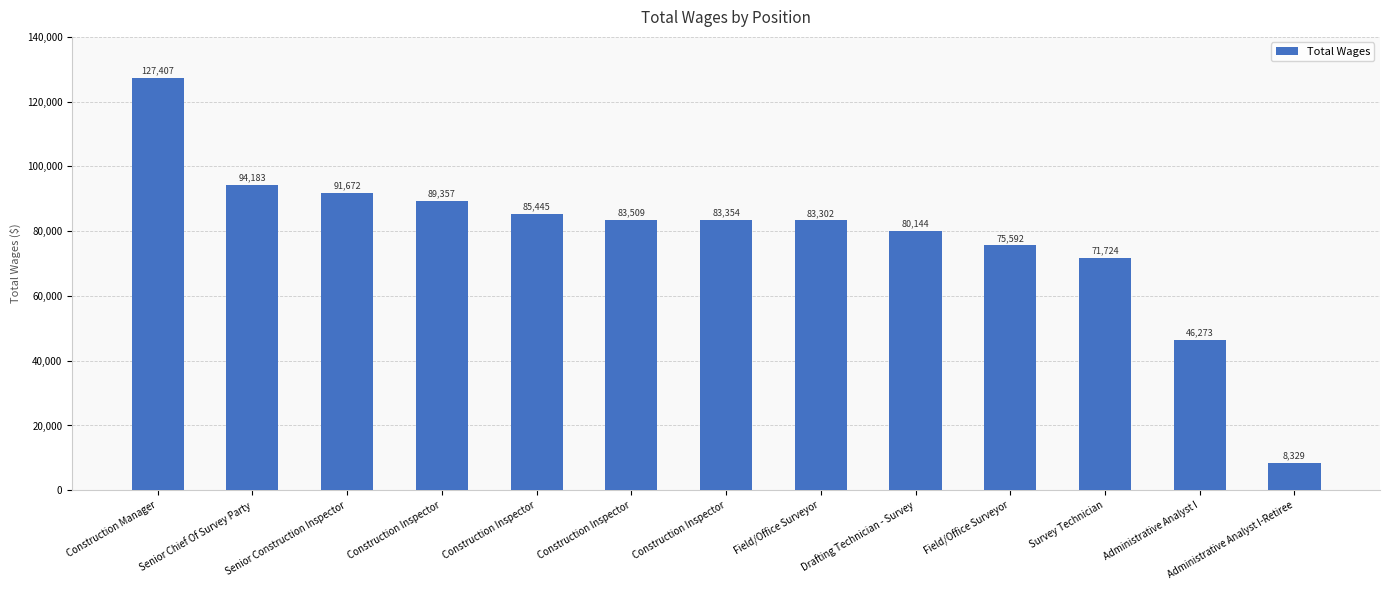

Reading left to right, transcribe all the data shown in this chart.

Construction Manager=127407	Senior Chief Of Survey Party=94183	Senior Construction Inspector=91672	Construction Inspector=89357	Construction Inspector=85445	Construction Inspector=83509	Construction Inspector=83354	Field/Office Surveyor=83302	Drafting Technician - Survey=80144	Field/Office Surveyor=75592	Survey Technician=71724	Administrative Analyst I=46273	Administrative Analyst I-Retiree=8329